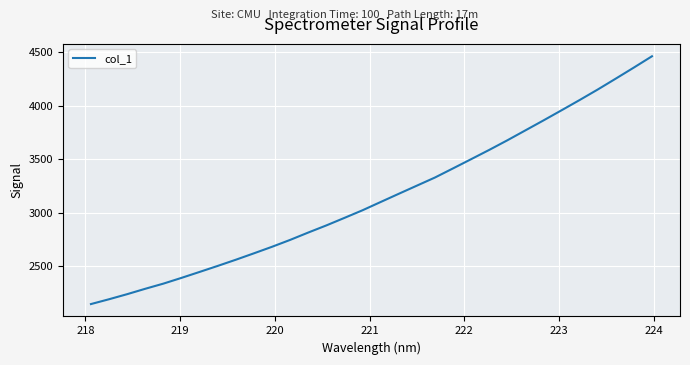

How many lines are shown in the chart?

1